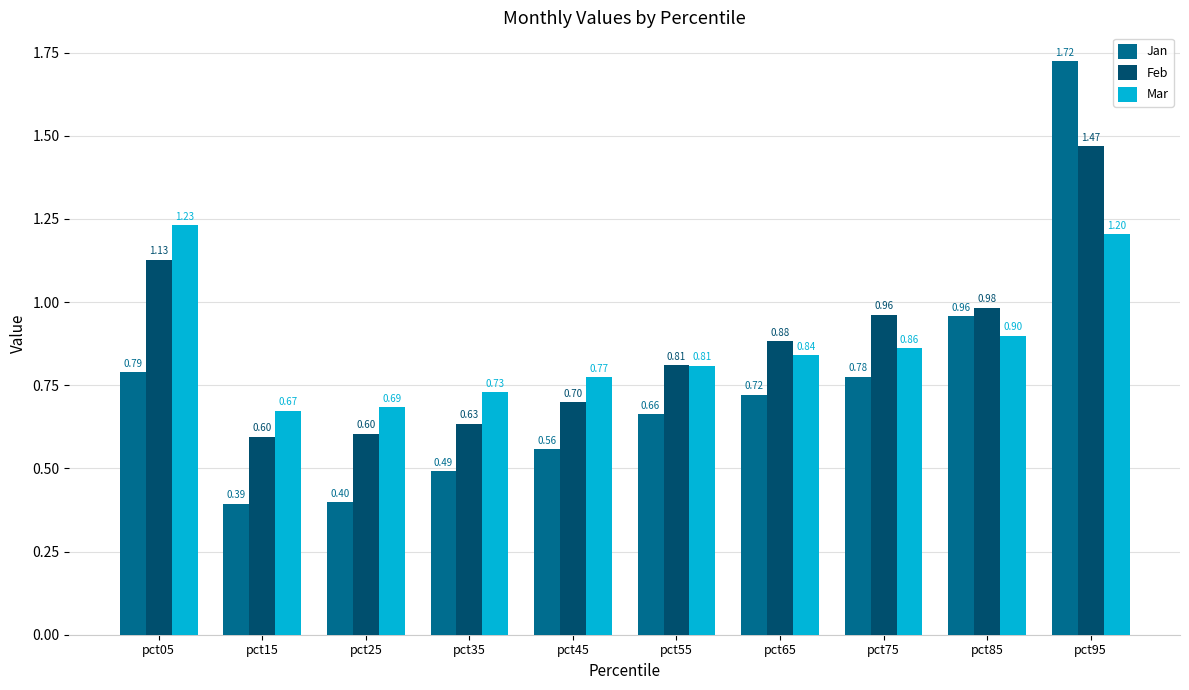

Which series has the largest range (max minus min)?

Jan